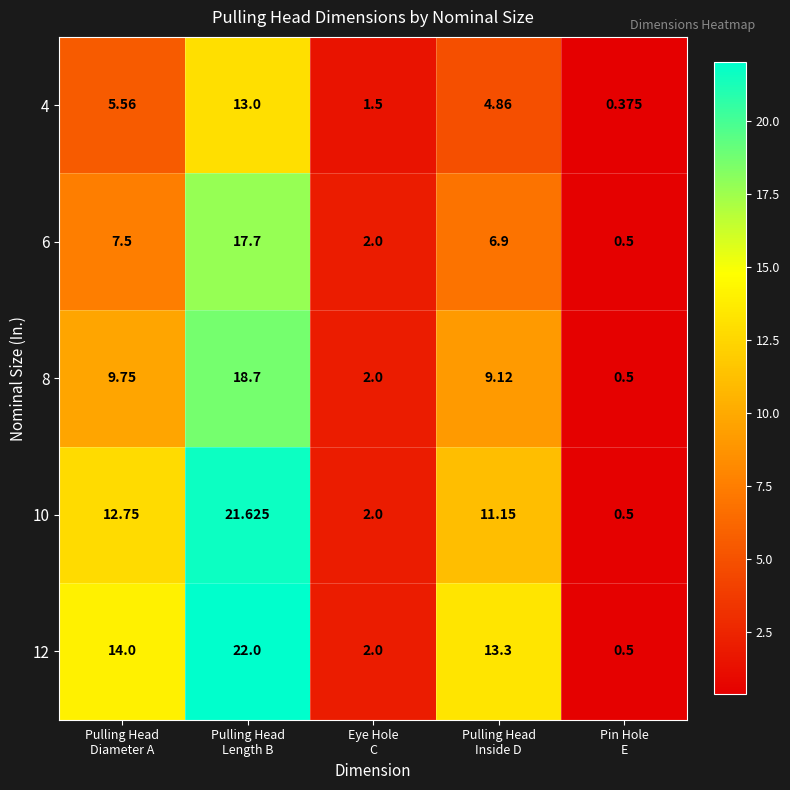

At which category does the chart reach its peak across all series?

Pulling Head
Length B